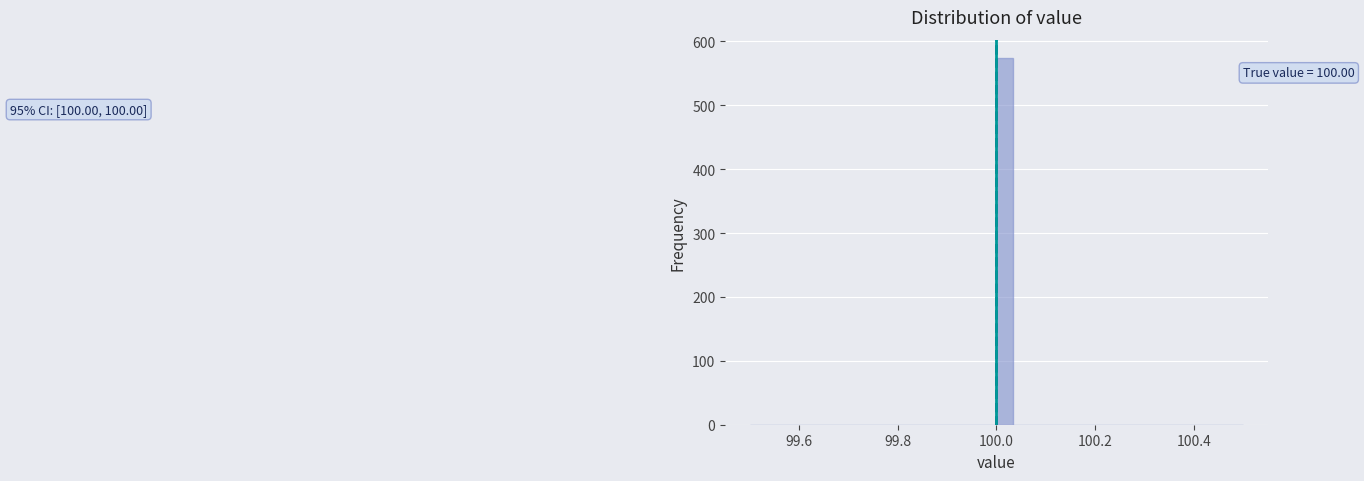

Around what value on the x-axis is the tallest bar? Give the approximate position of its centre, as read against the axis.

100.02